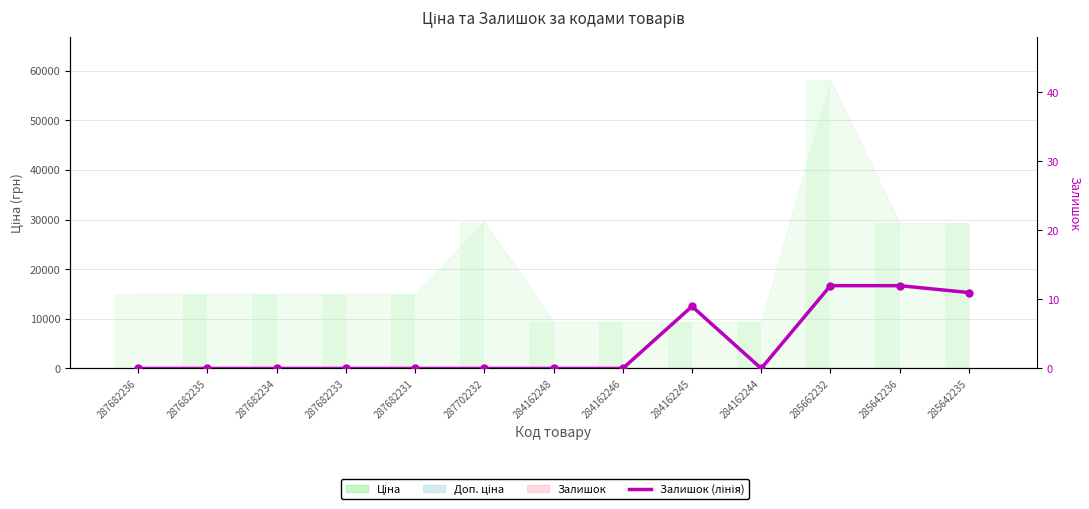

At which label does Залишок (лінія) reach its peak?

285662232